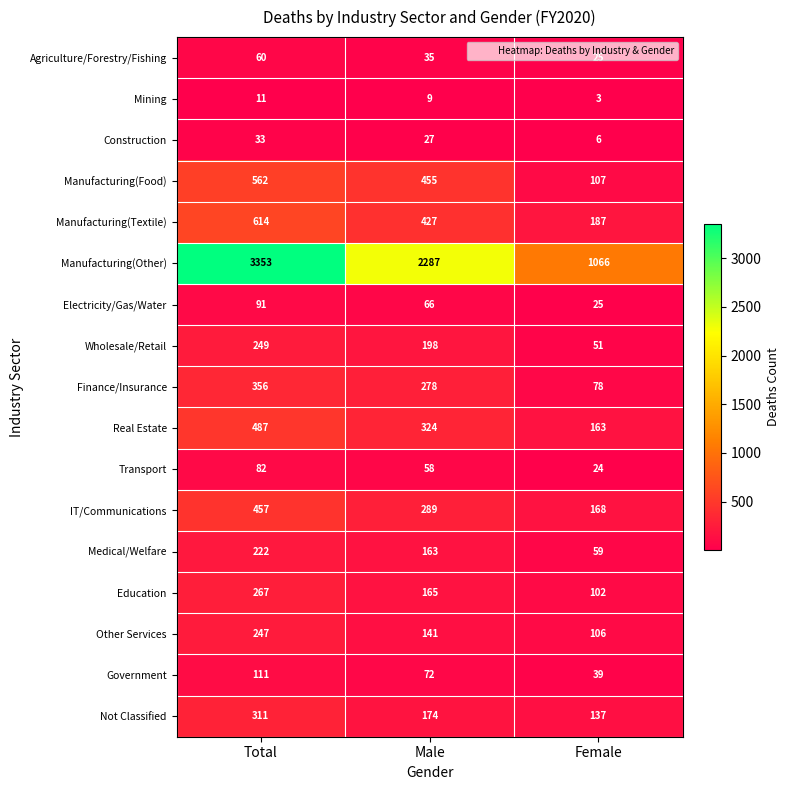

Is the value of Not Classified at Total greater than the value of Mining at Female?

Yes